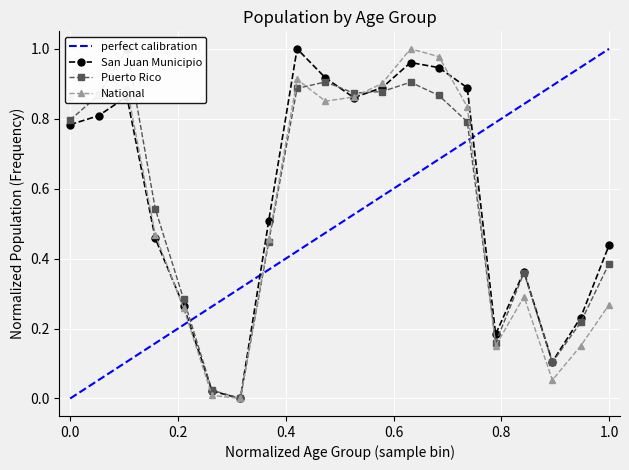

Reading left to right, what are all the values shown in this chart?

San Juan Municipio: 0.8	0.8	0.9	0.5	0.3	0.0	0.0	0.5	1.0	0.9	0.9	0.9	1.0	0.9	0.9	0.2	0.4	0.1	0.2	0.4
Puerto Rico: 0.8	0.9	1.0	0.5	0.3	0.0	0.0	0.4	0.9	0.9	0.9	0.9	0.9	0.9	0.8	0.2	0.4	0.1	0.2	0.4
National: 0.9	0.9	0.9	0.5	0.3	0.0	0.0	0.5	0.9	0.9	0.9	0.9	1.0	1.0	0.8	0.2	0.3	0.1	0.2	0.3